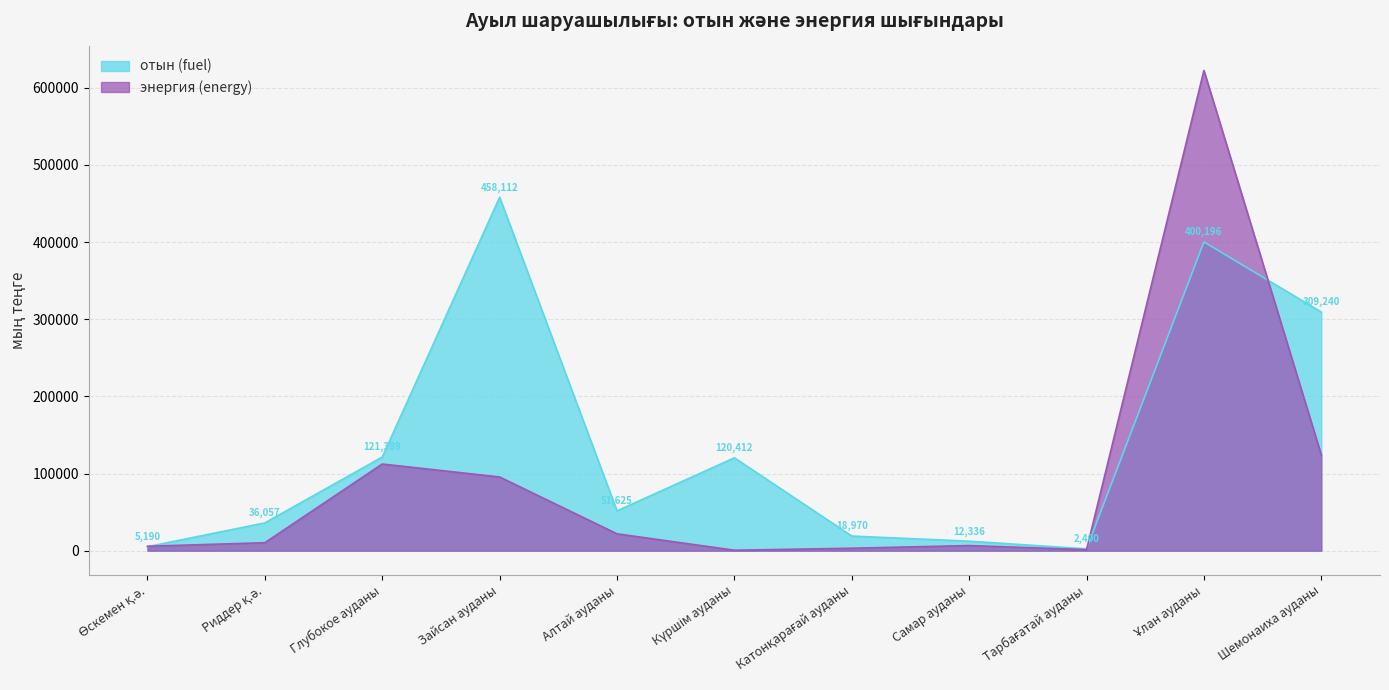

How many lines are shown in the chart?

2